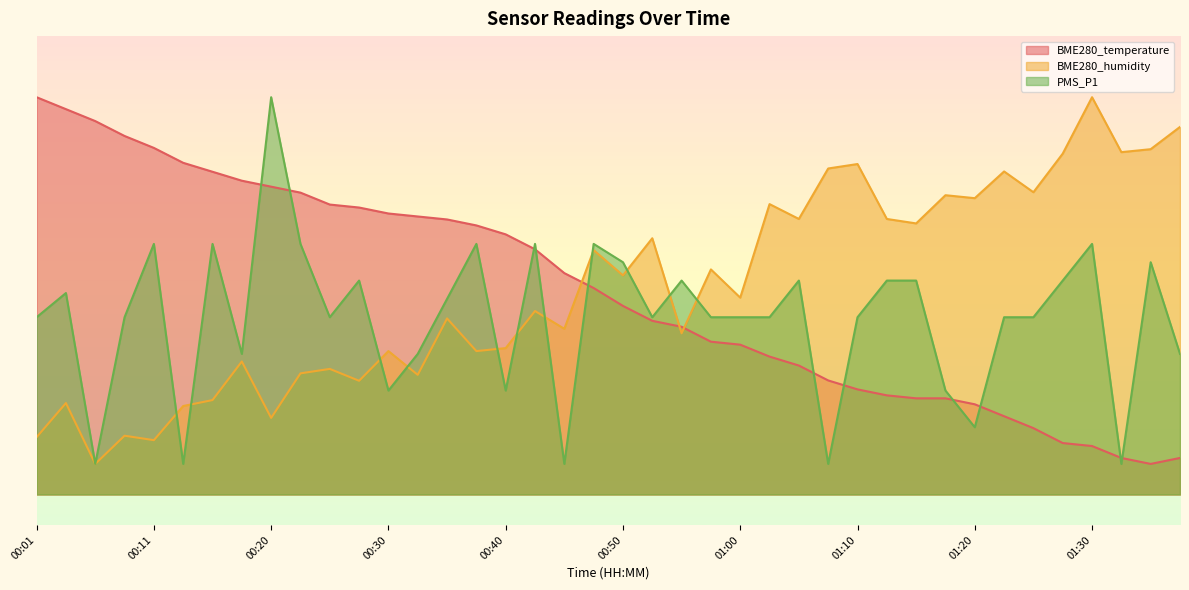

Where do BME280_humidity and PMS_P1 first cross each other?

00:11 and 00:13